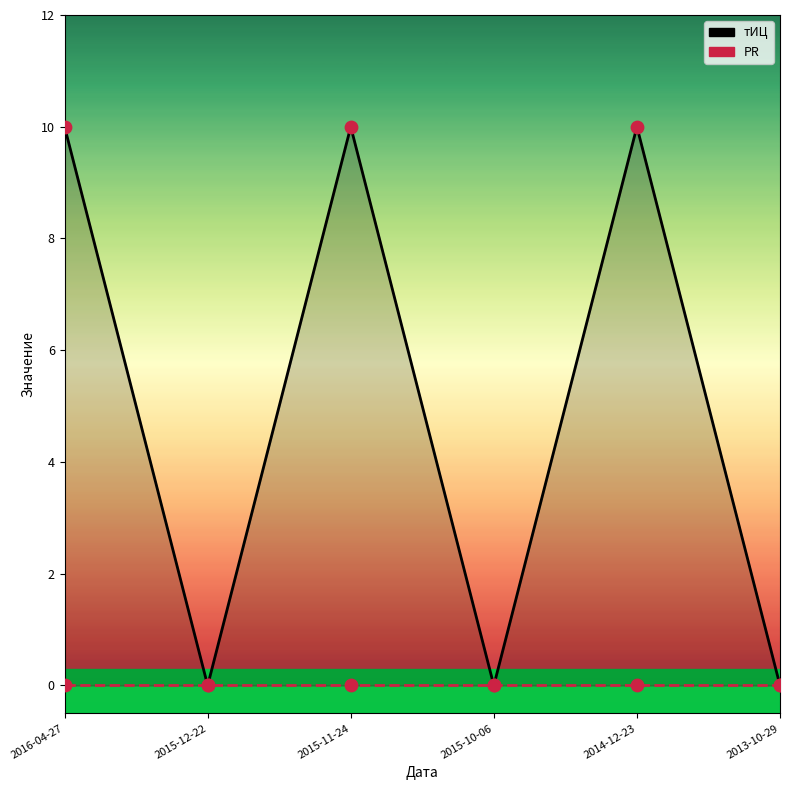

Is the value of тИЦ at 2014-12-23 greater than the value of PR at 2016-04-27?

Yes